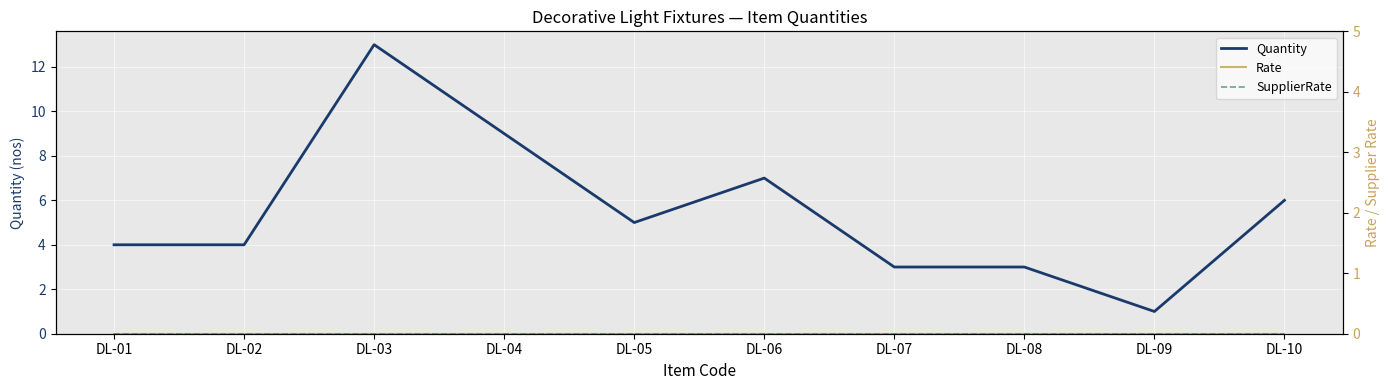

True or false: Quantity has a value of 13 at DL-03.

True